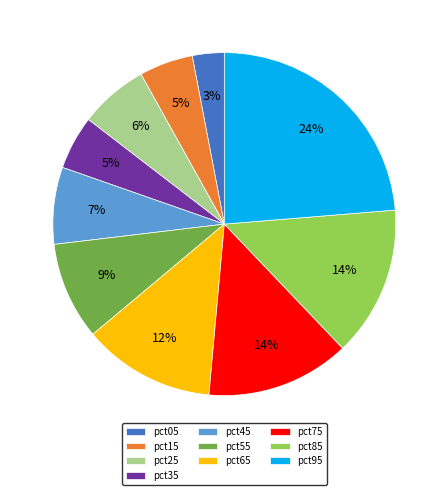

To the nearest percent, what is the difference between the largest and smallest slice percentages?

21%